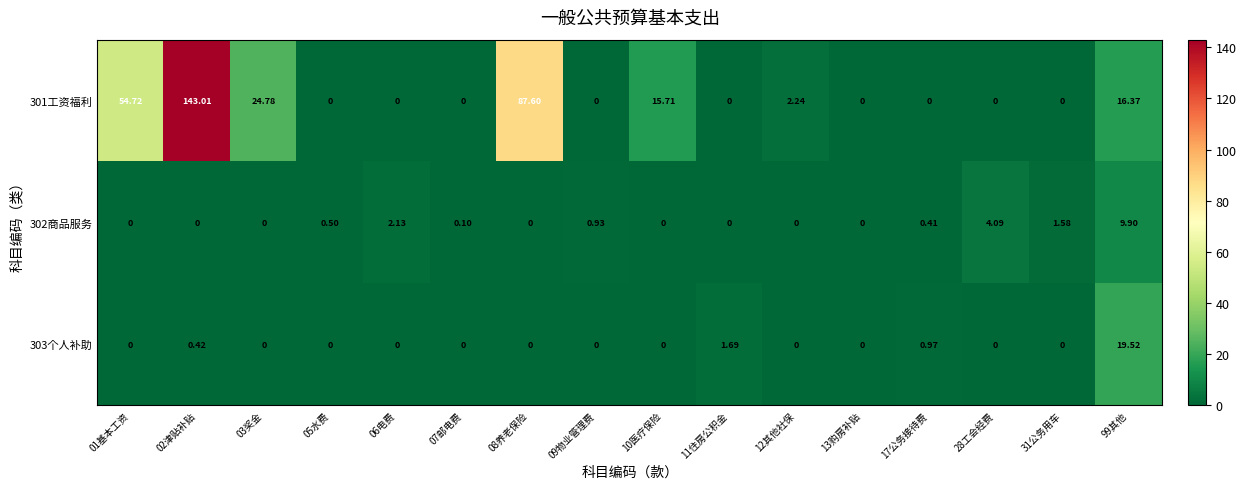

Is the value of 303个人补助 at 11住房公积金 greater than the value of 301工资福利 at 13购房补贴?

Yes